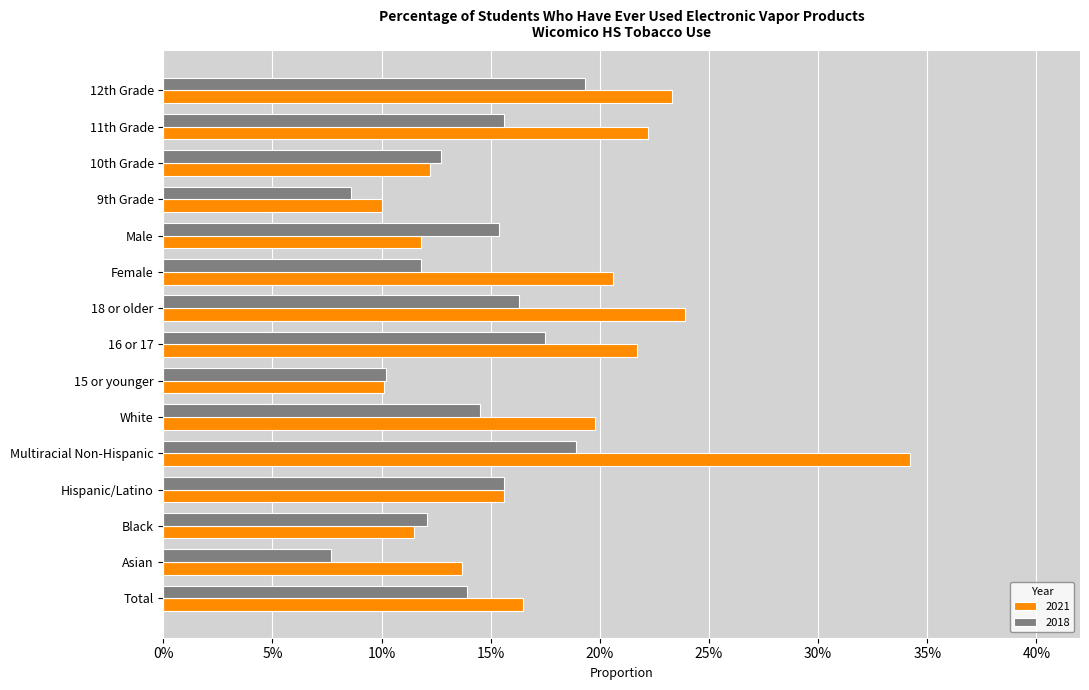

What position from the right is 11th Grade?

2